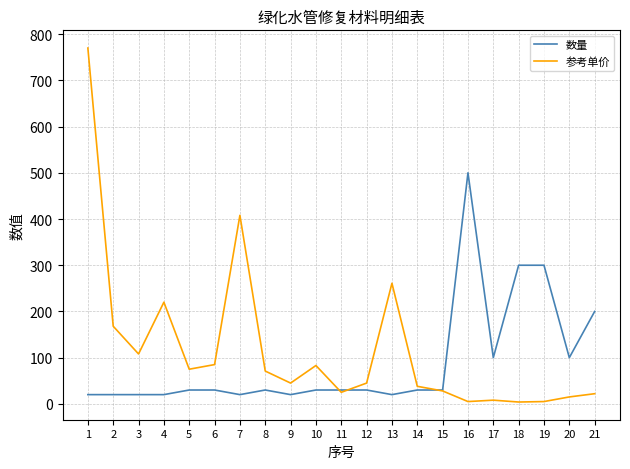

What are all the series names shown in the legend?

数量, 参考单价